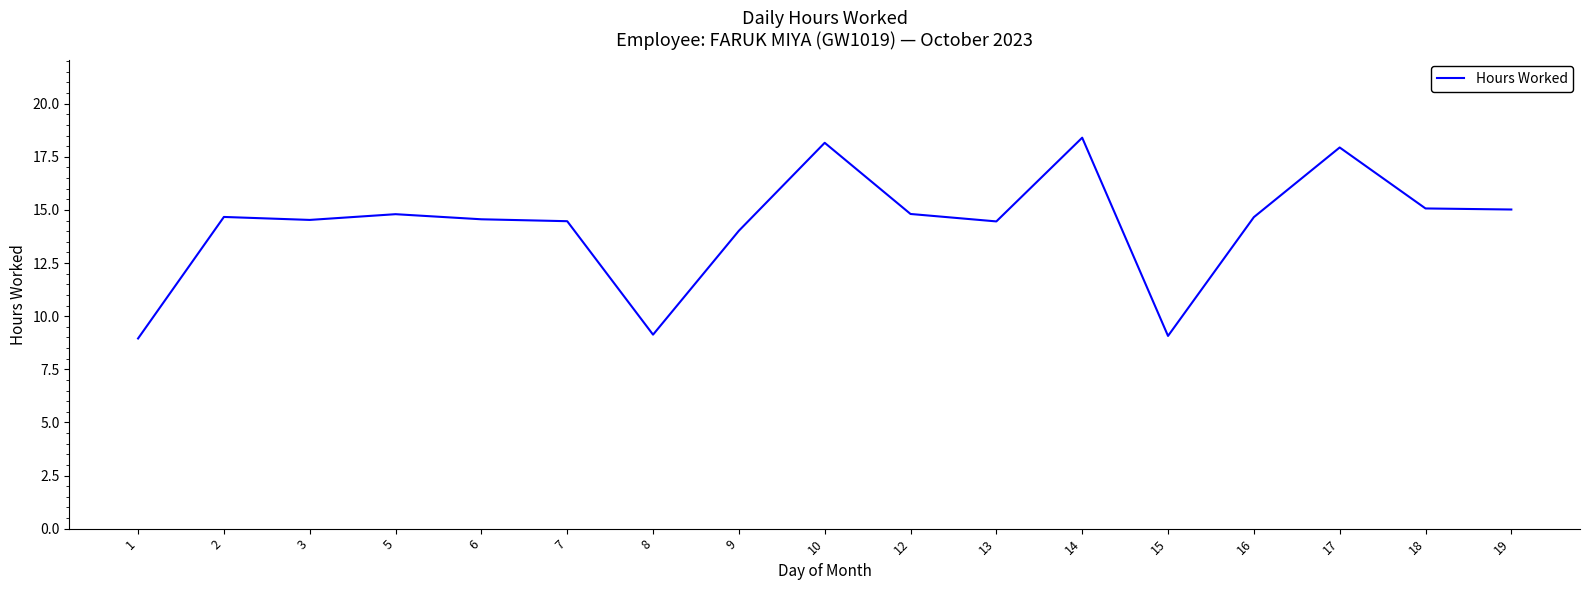

What is the sum of all values?

242.7